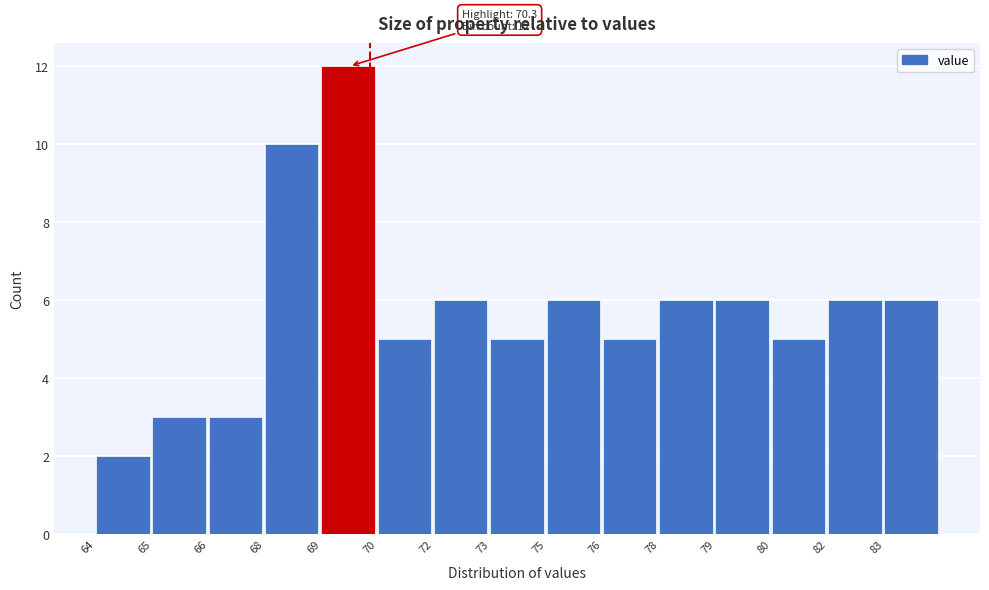

Reading left to right, transcribe all the data shown in this chart.

64=2	65=3	66=3	68=10	69=12	70=5	72=6	73=5	75=6	76=5	78=6	79=6	80=5	82=6	83=6